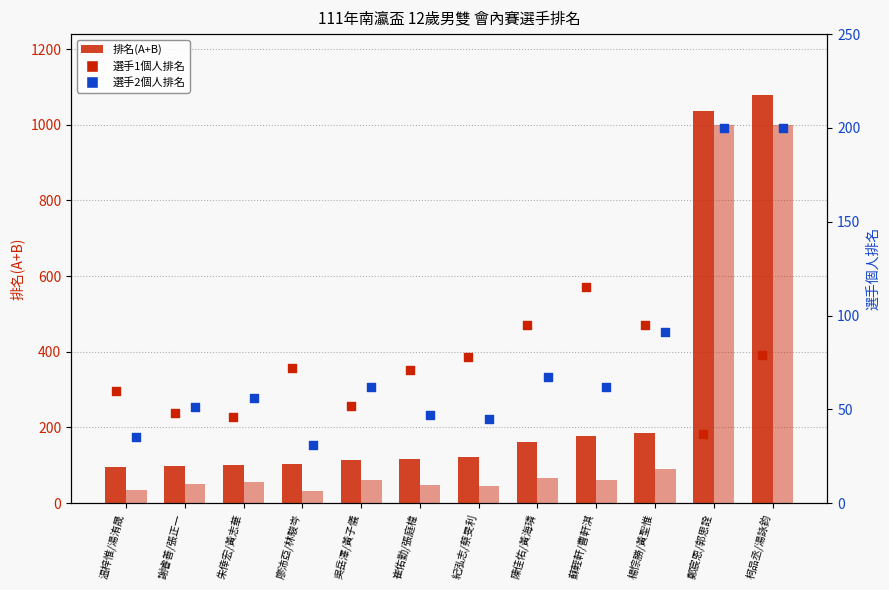

Which series has the widest spread of Y values?

排名(A+B)